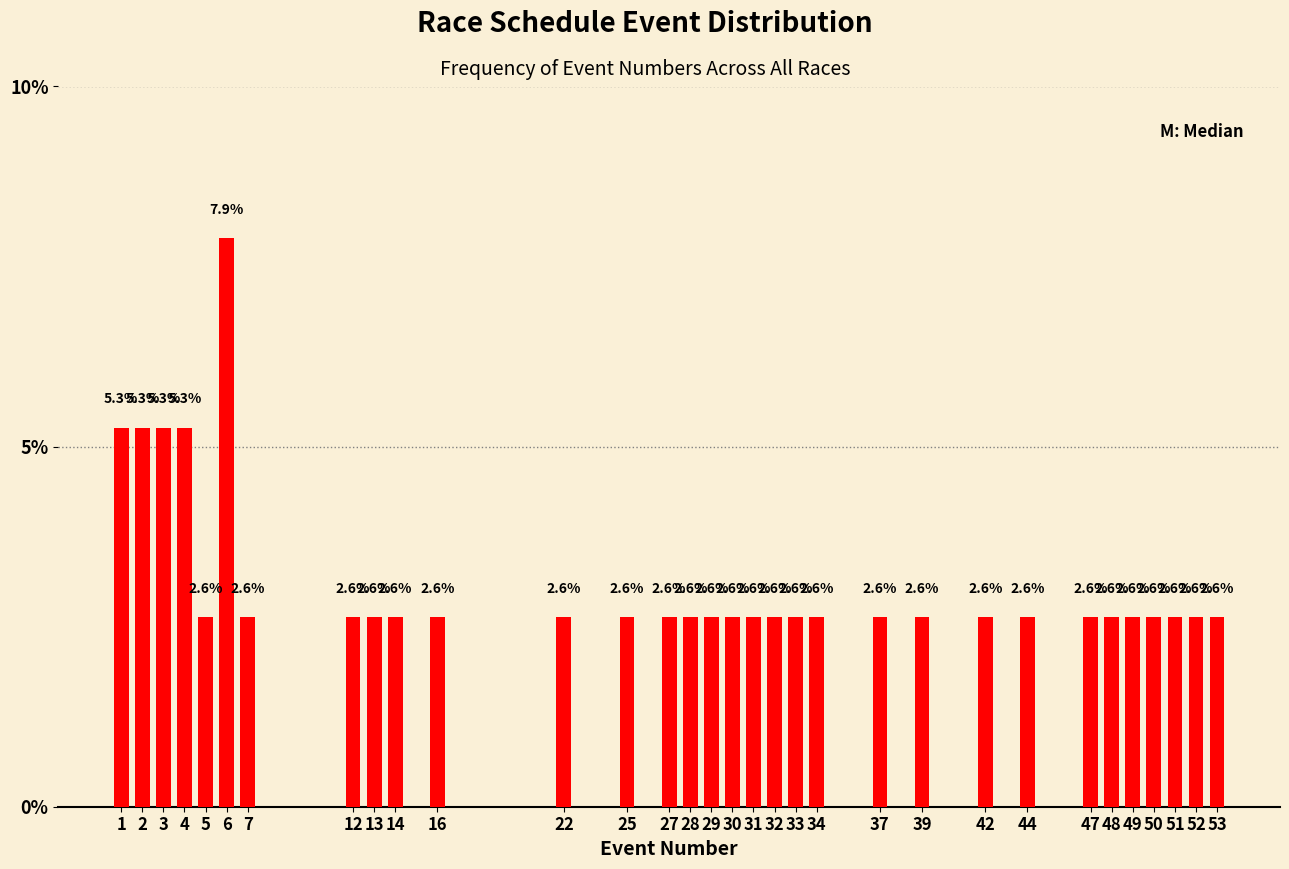

Reading left to right, list all the values displayed in this chart.

1=5.3	2=5.3	3=5.3	4=5.3	5=2.6	6=7.9	7=2.6	12=2.6	13=2.6	14=2.6	16=2.6	22=2.6	25=2.6	27=2.6	28=2.6	29=2.6	30=2.6	31=2.6	32=2.6	33=2.6	34=2.6	37=2.6	39=2.6	42=2.6	44=2.6	47=2.6	48=2.6	49=2.6	50=2.6	51=2.6	52=2.6	53=2.6